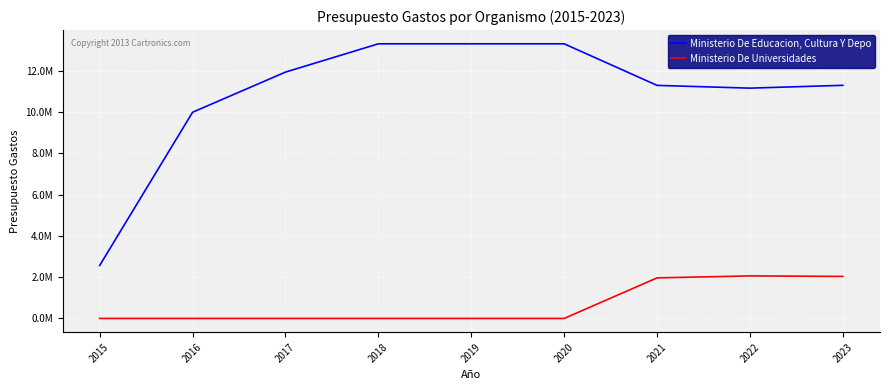

What are all the series names shown in the legend?

Ministerio De Educacion, Cultura Y Depo, Ministerio De Universidades